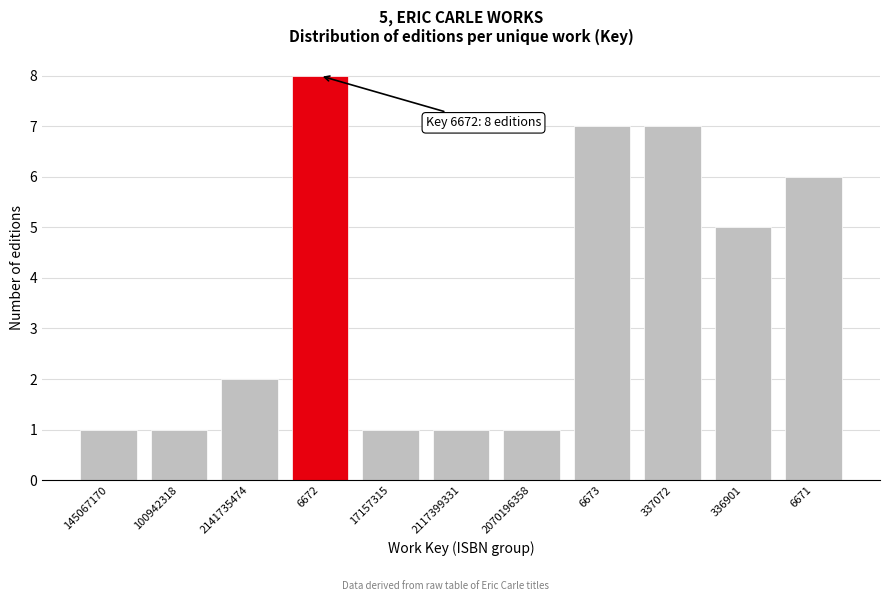

Reading left to right, what are all the values shown in this chart?

1	1	2	8	1	1	1	7	7	5	6